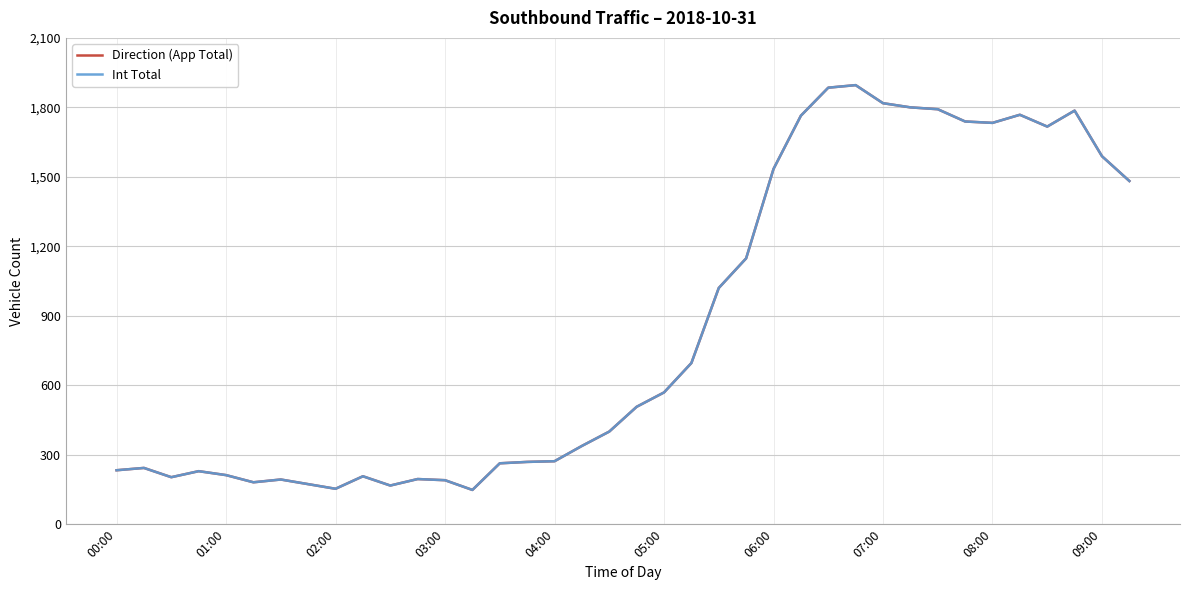

True or false: Int Total and Direction (App Total) intersect in this chart.

False